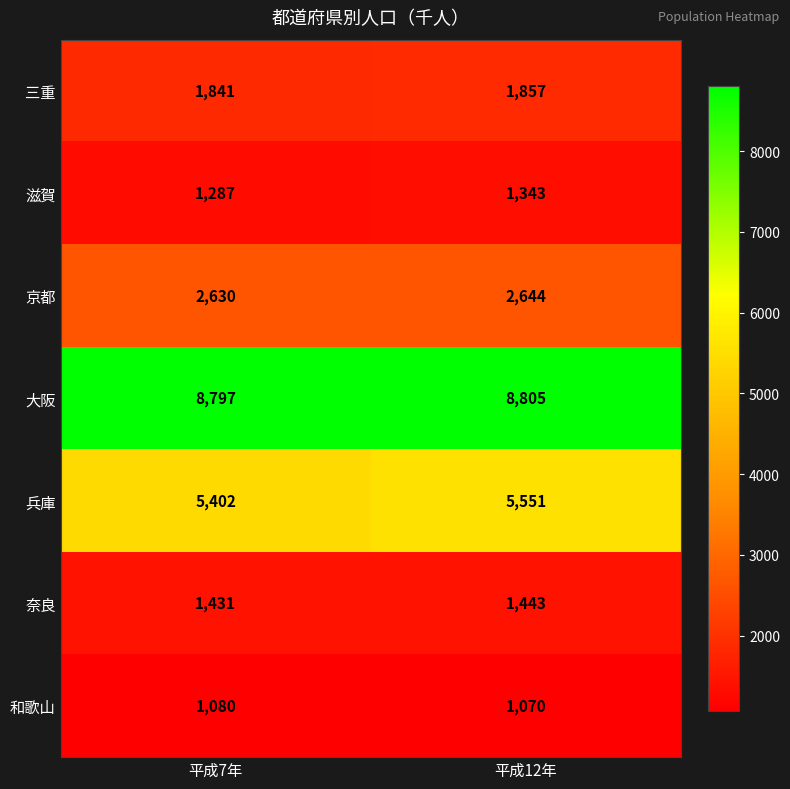

Reading left to right, list all the values displayed in this chart.

三重: 平成7年=1841	平成12年=1857
滋賀: 平成7年=1287	平成12年=1343
京都: 平成7年=2630	平成12年=2644
大阪: 平成7年=8797	平成12年=8805
兵庫: 平成7年=5402	平成12年=5551
奈良: 平成7年=1431	平成12年=1443
和歌山: 平成7年=1080	平成12年=1070